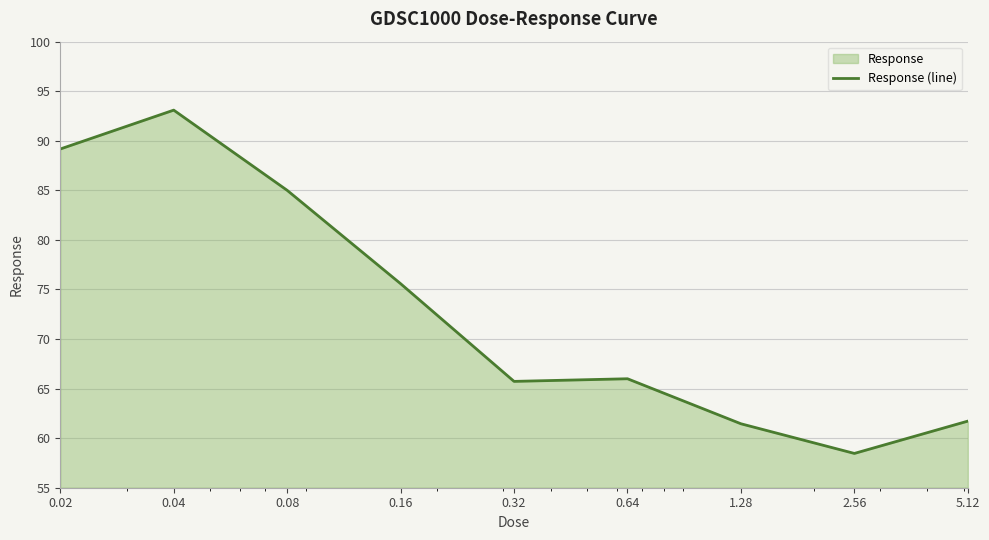

What is the difference between the maximum and minimum values?

34.6